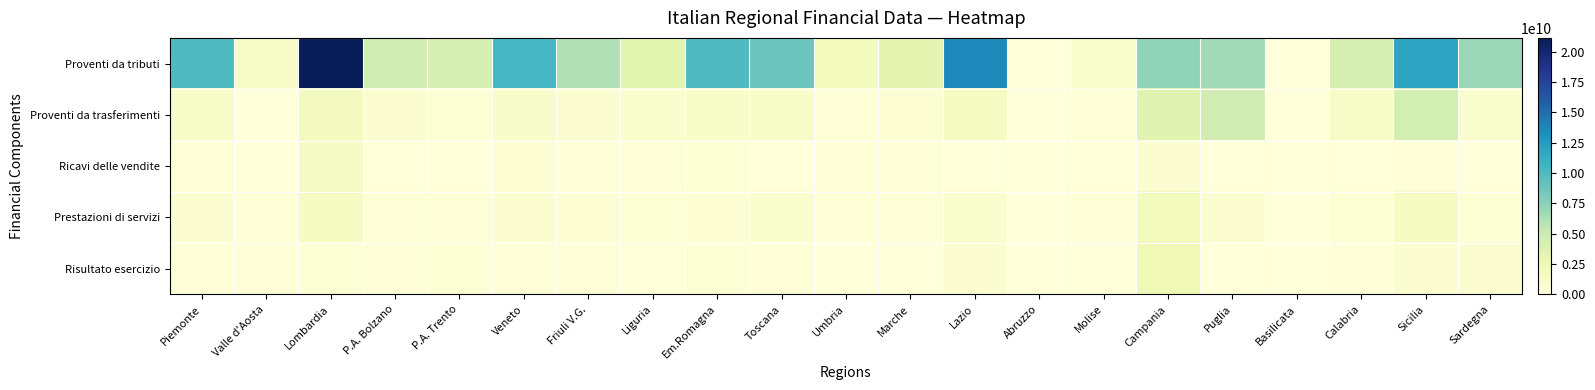

How many data points does each series have?

21